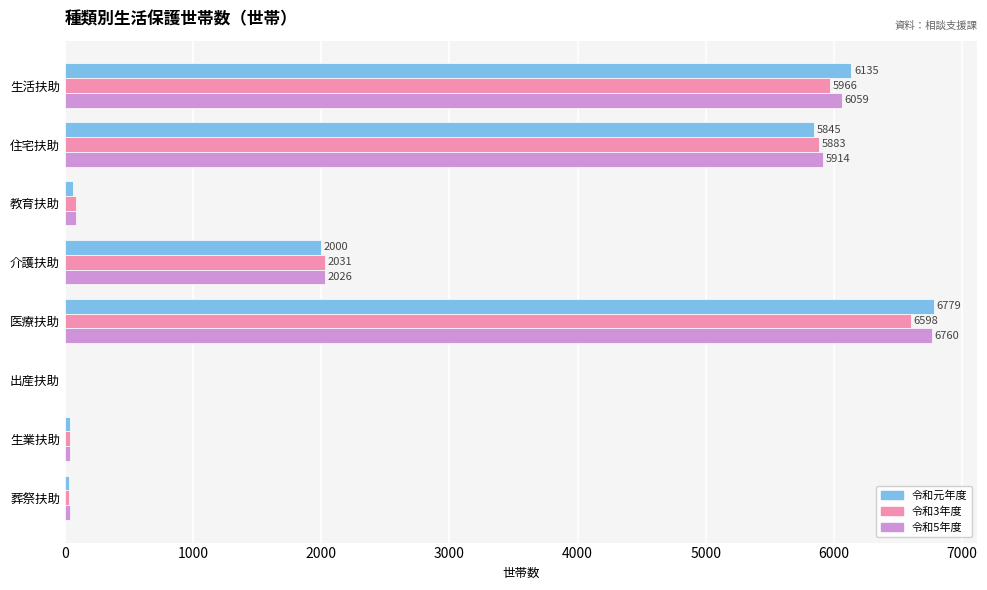

At which category is the sum across all series the highest?

医療扶助